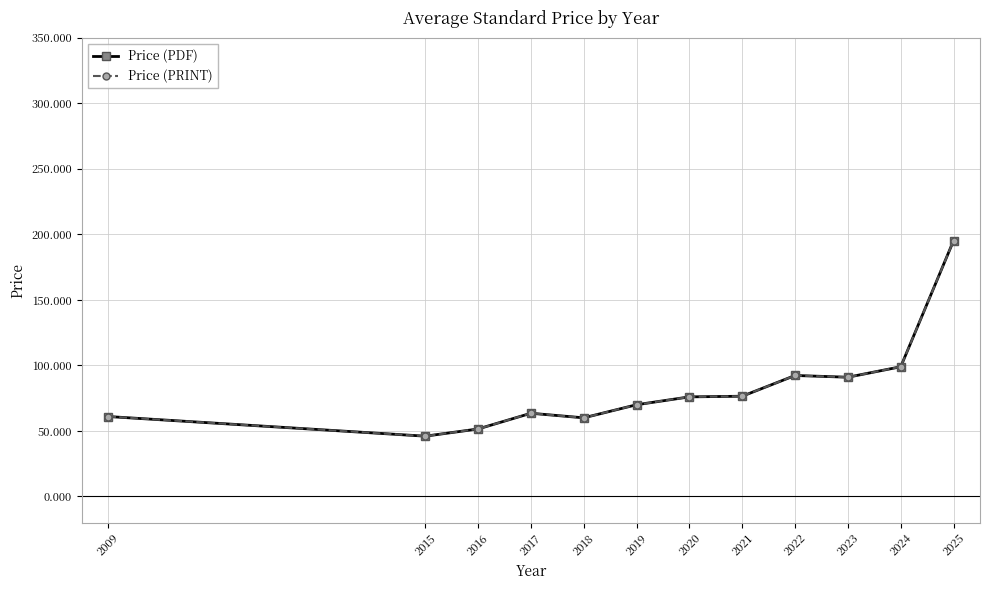

What is the average value of the Price (PRINT) series?

81.8